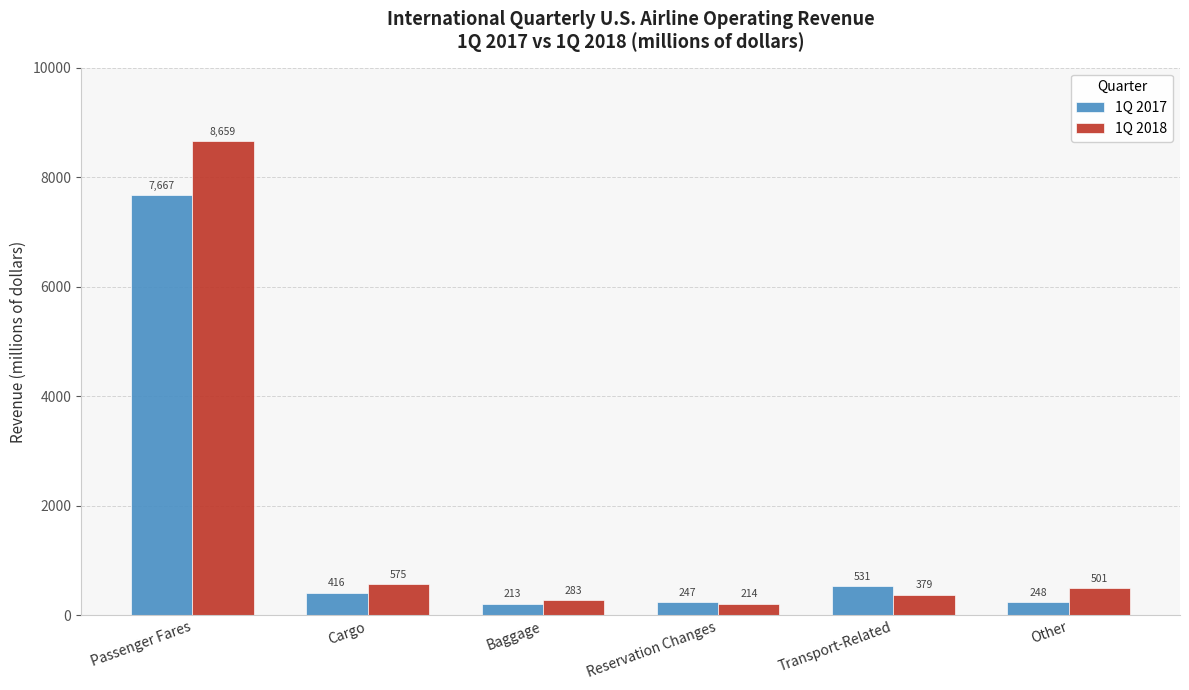

What is the sum of all 1Q 2018 values?

10610.6